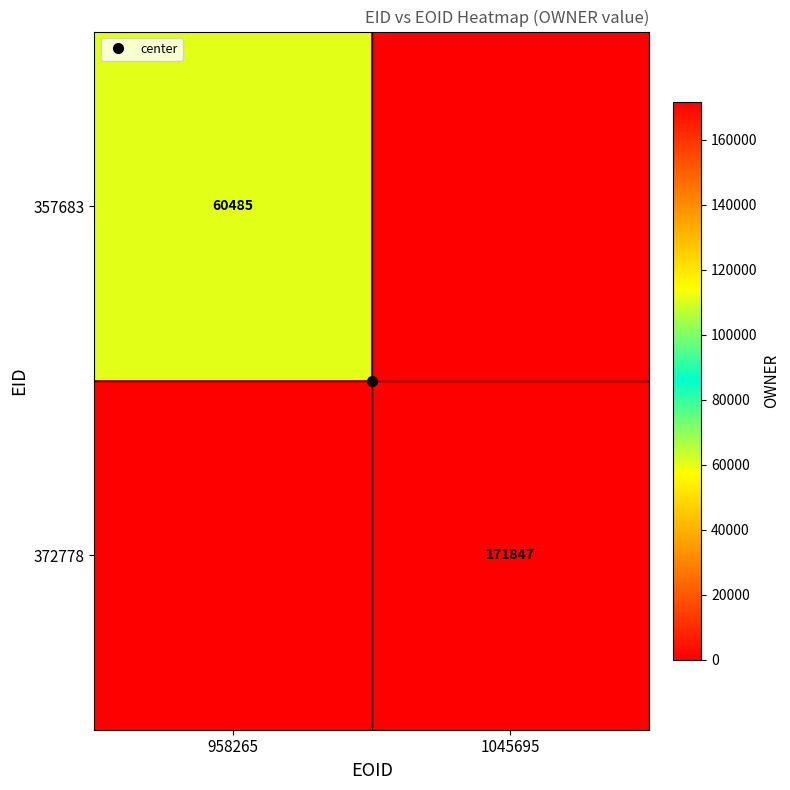

Count the 372778 values in the range 0 to 171847.

2